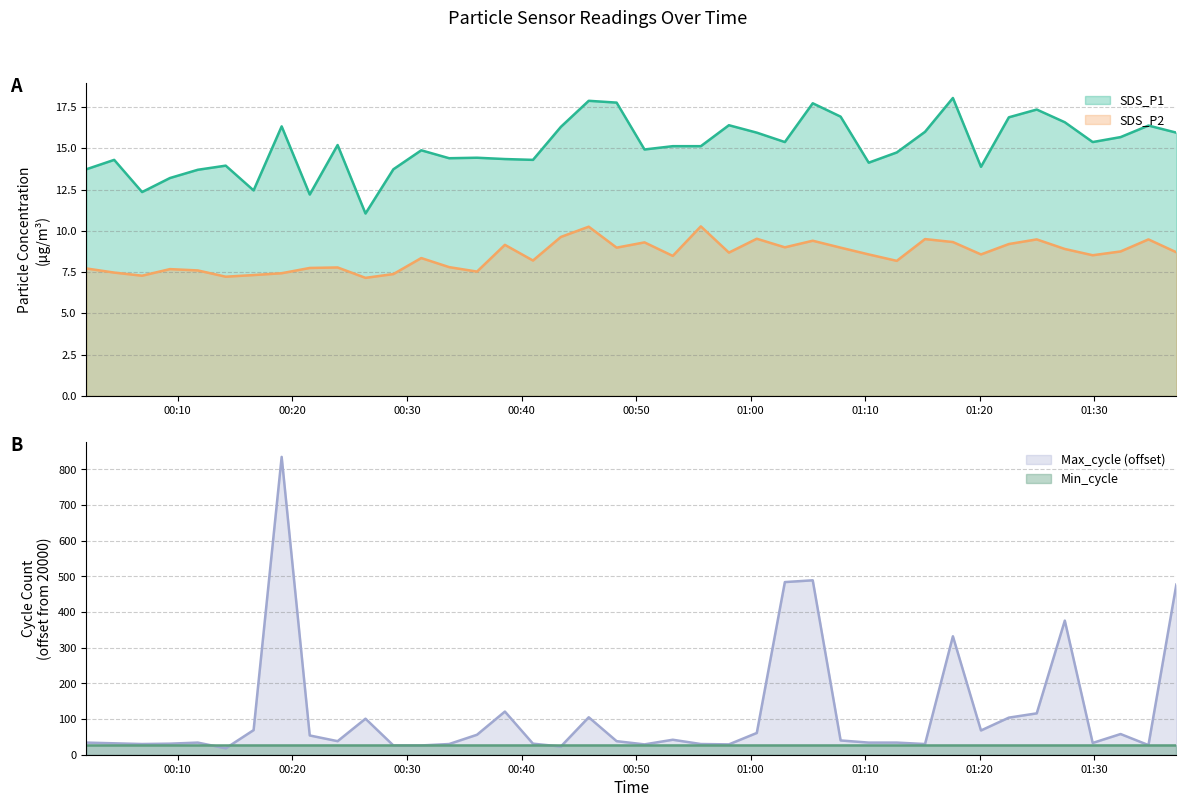

What is the lowest value of the SDS_P1 series?

11.1